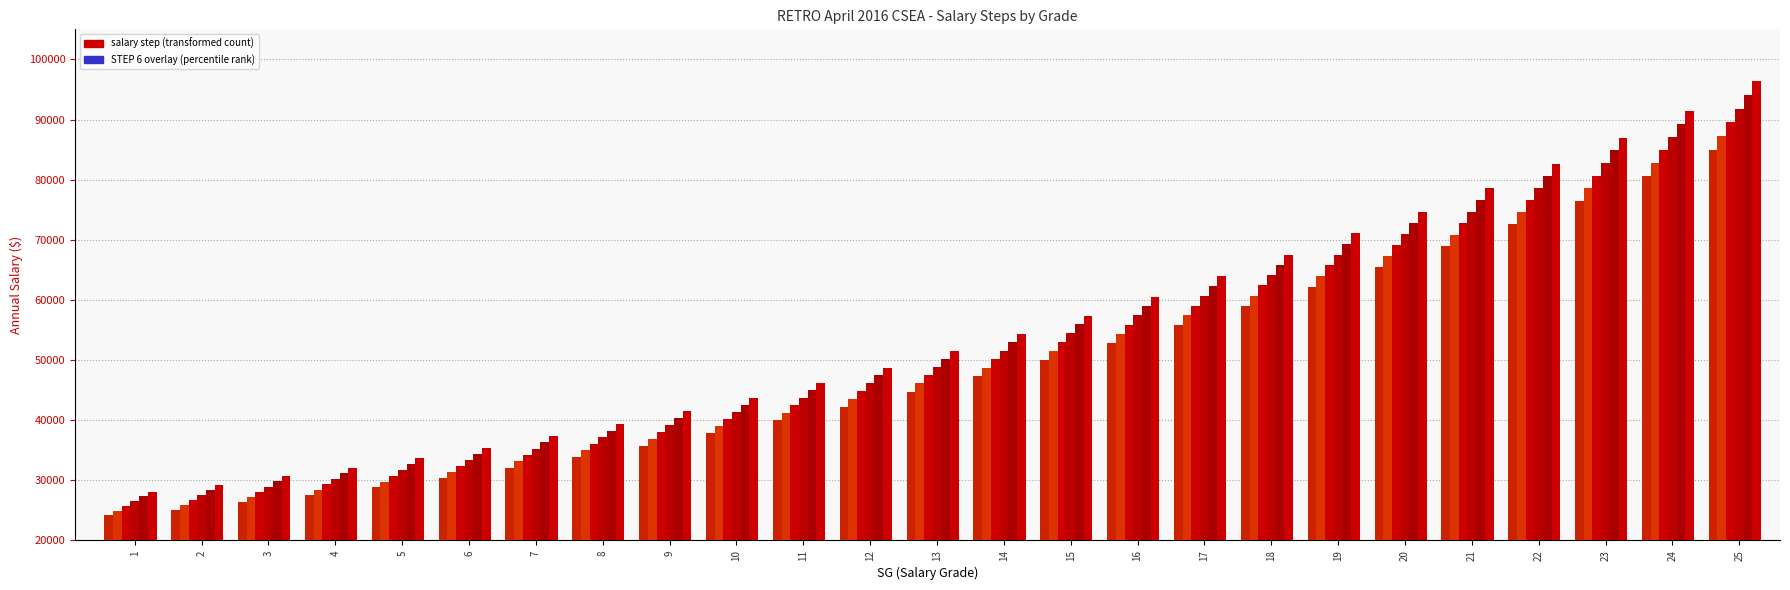

Count the number of categories in the chart.

25